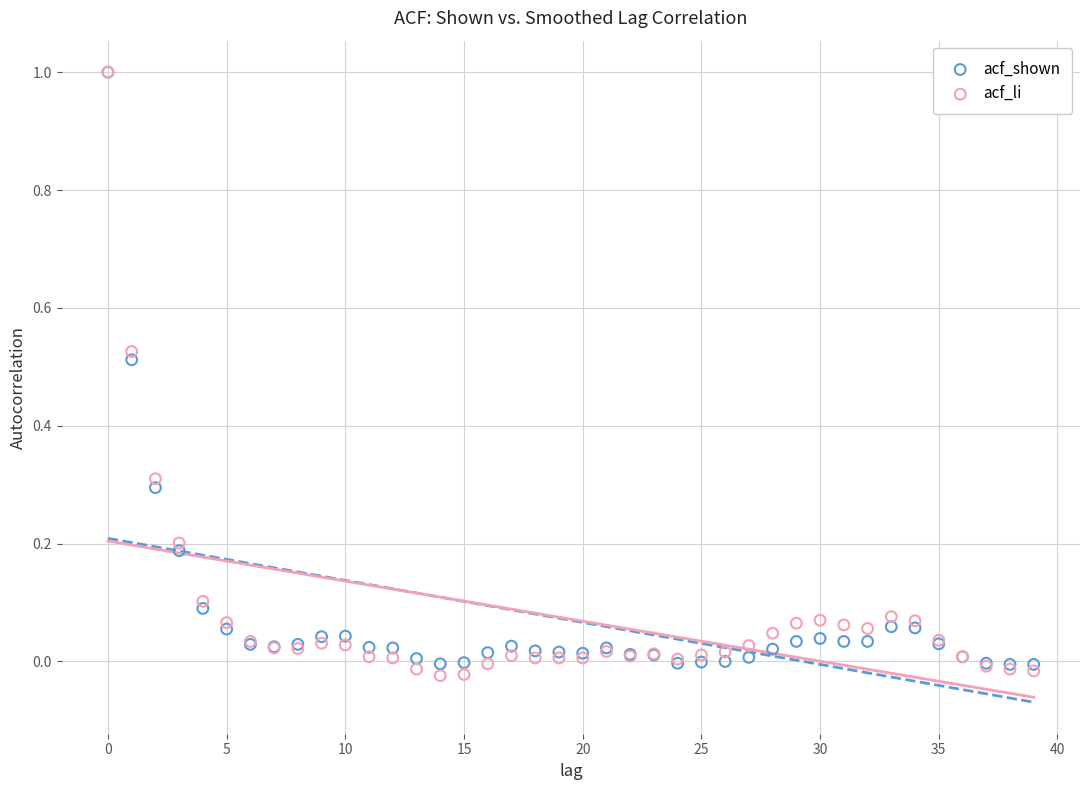

What are all the series names shown in the legend?

acf_shown, acf_li